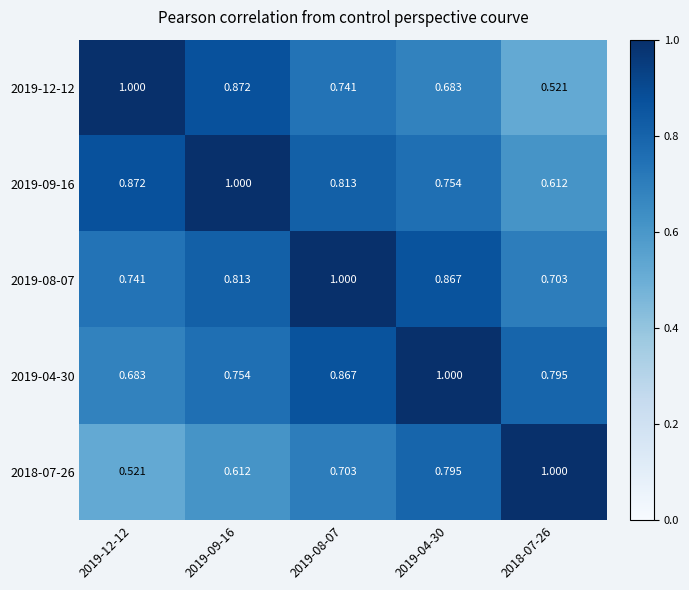

Is the value of 2019-08-07 at 2018-07-26 greater than the value of 2019-09-16 at 2019-08-07?

No